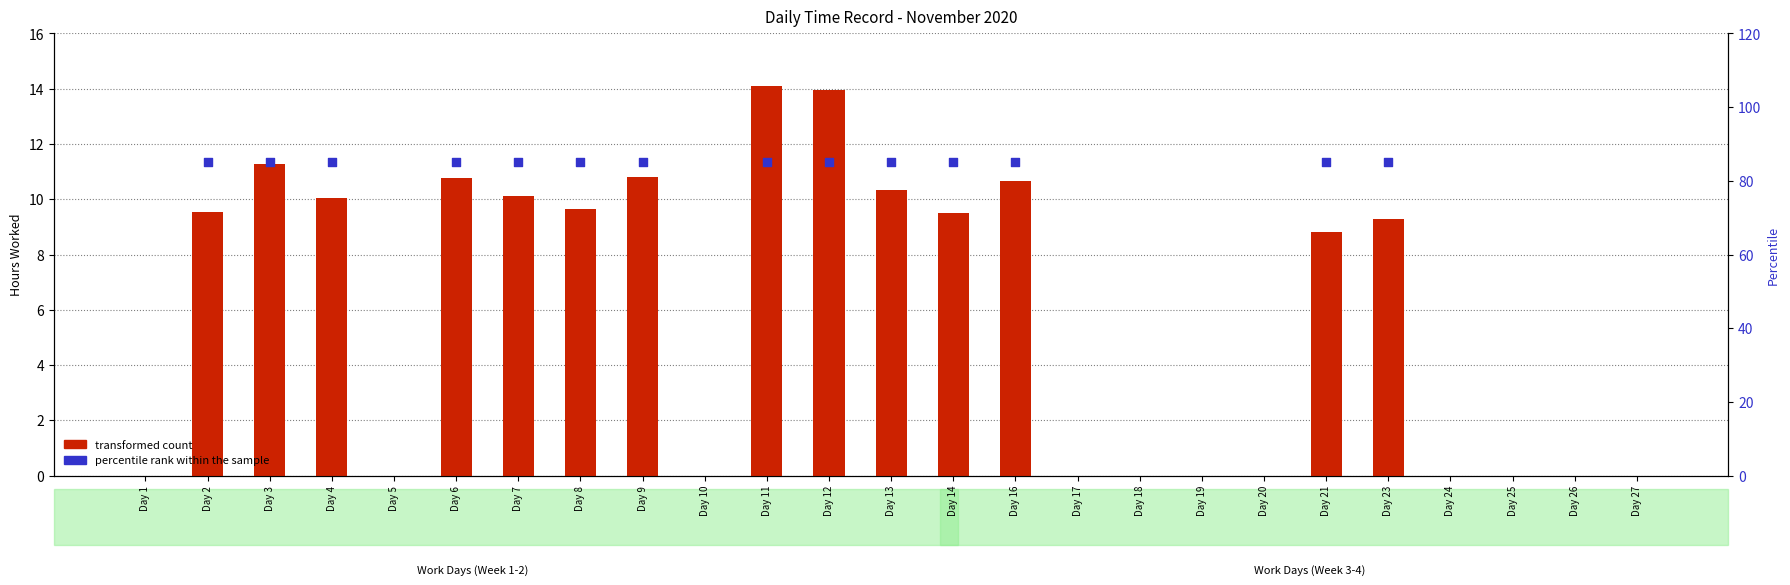

What are all the series names shown in the legend?

transformed count, percentile rank within the sample